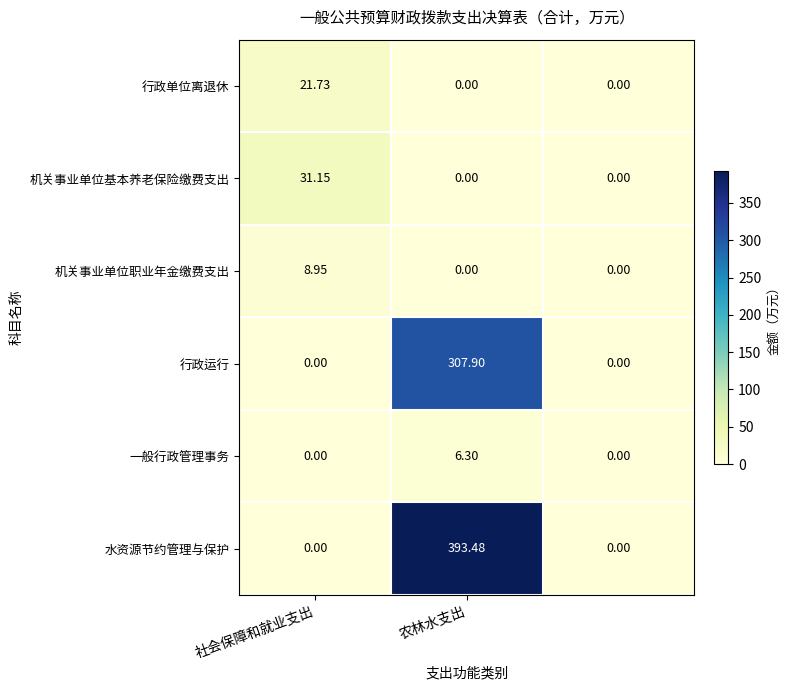

Rank the series by their maximum value, from highest to lowest.

水资源节约管理与保护, 行政运行, 机关事业单位基本养老保险缴费支出, 行政单位离退休, 机关事业单位职业年金缴费支出, 一般行政管理事务